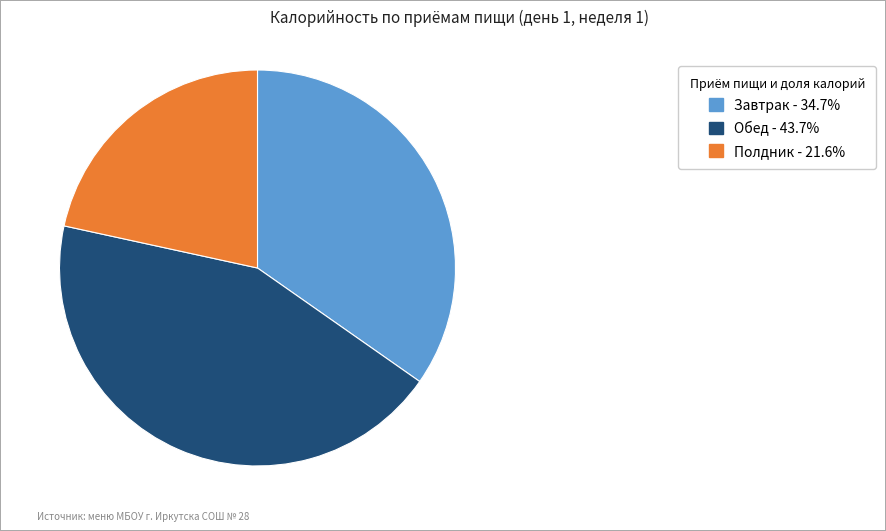

Do Обед - 43.7% and Завтрак - 34.7% together represent more than half of the pie?

Yes